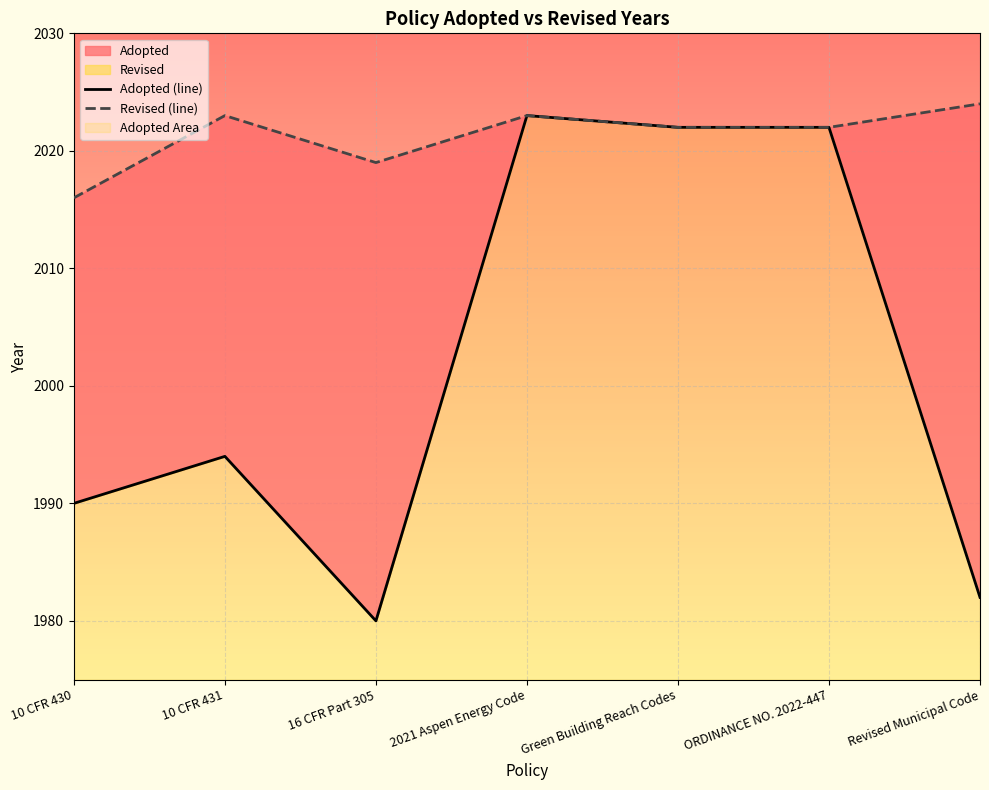

True or false: Revised (line) has a value of 1192 at ORDINANCE NO. 2022-447.

False